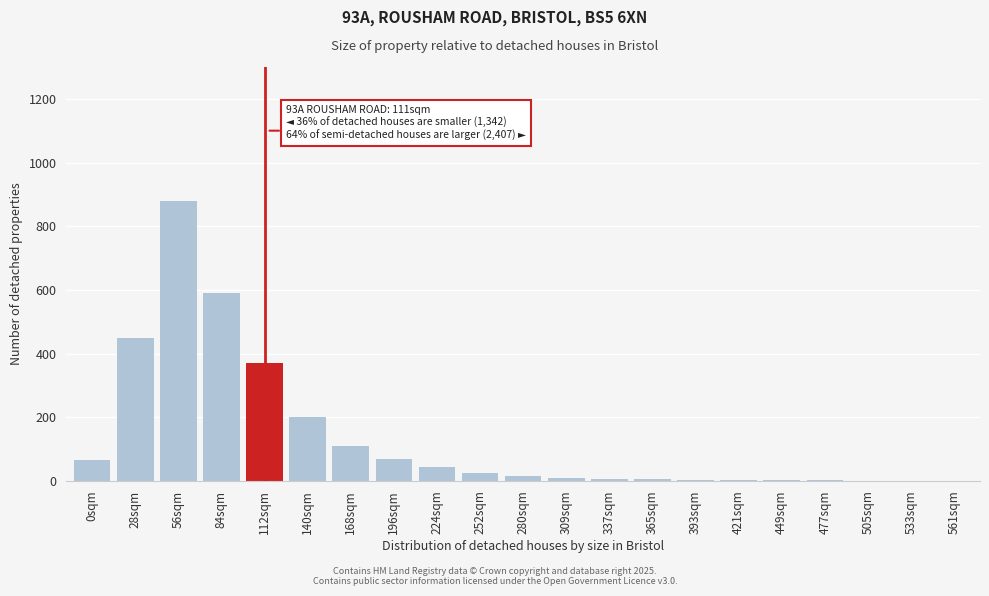

What is the sum of all values?

2856